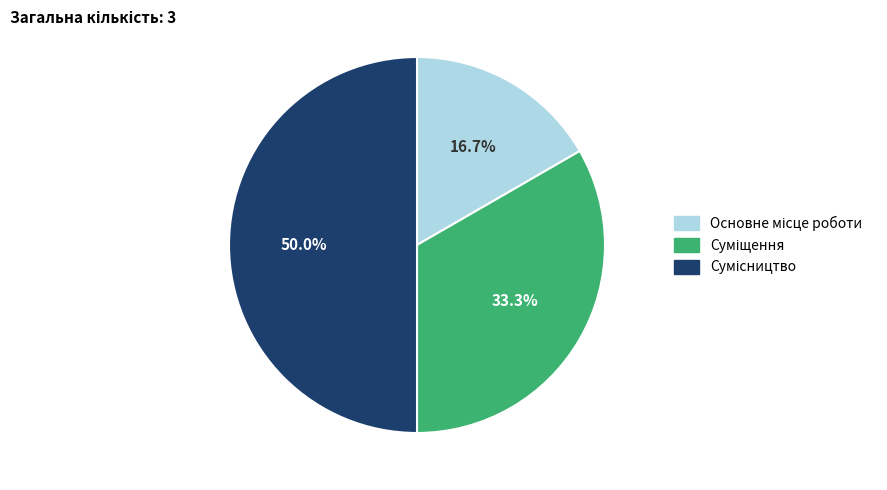

How many slices are in this pie chart?

3